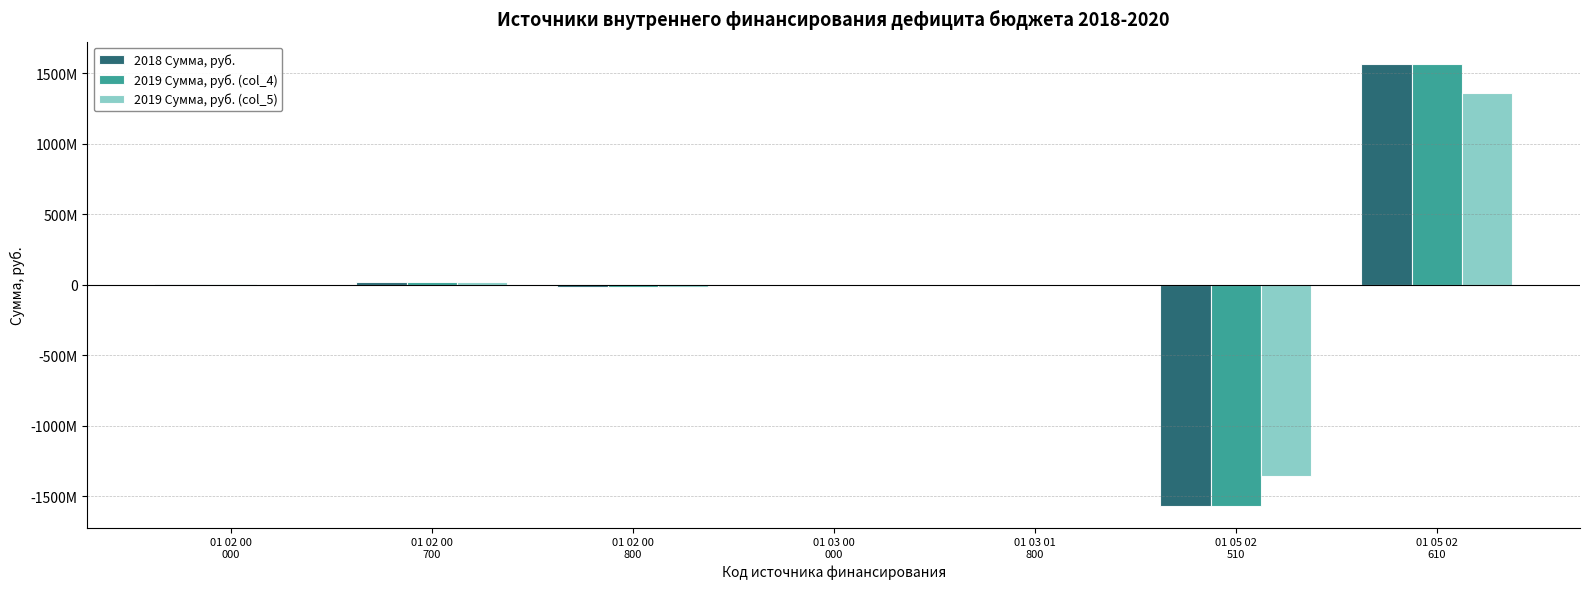

Reading left to right, list all the values displayed in this chart.

2018 Сумма, руб.: 01 02 00
000=1250000	01 02 00
700=15529000	01 02 00
800=-14279000	01 03 00
000=-1250000	01 03 01
800=-1250000	01 05 02
510=-1567108336	01 05 02
610=1567108336
2019 Сумма, руб. (col_4): 01 02 00
000=1250000	01 02 00
700=15529000	01 02 00
800=-14279000	01 03 00
000=-1250000	01 03 01
800=-1250000	01 05 02
510=-1567108336	01 05 02
610=1567108336
2019 Сумма, руб. (col_5): 01 02 00
000=0	01 02 00
700=15529000	01 02 00
800=-15529000	01 03 00
000=0	01 03 01
800=0	01 05 02
510=-1360774013	01 05 02
610=1360774013